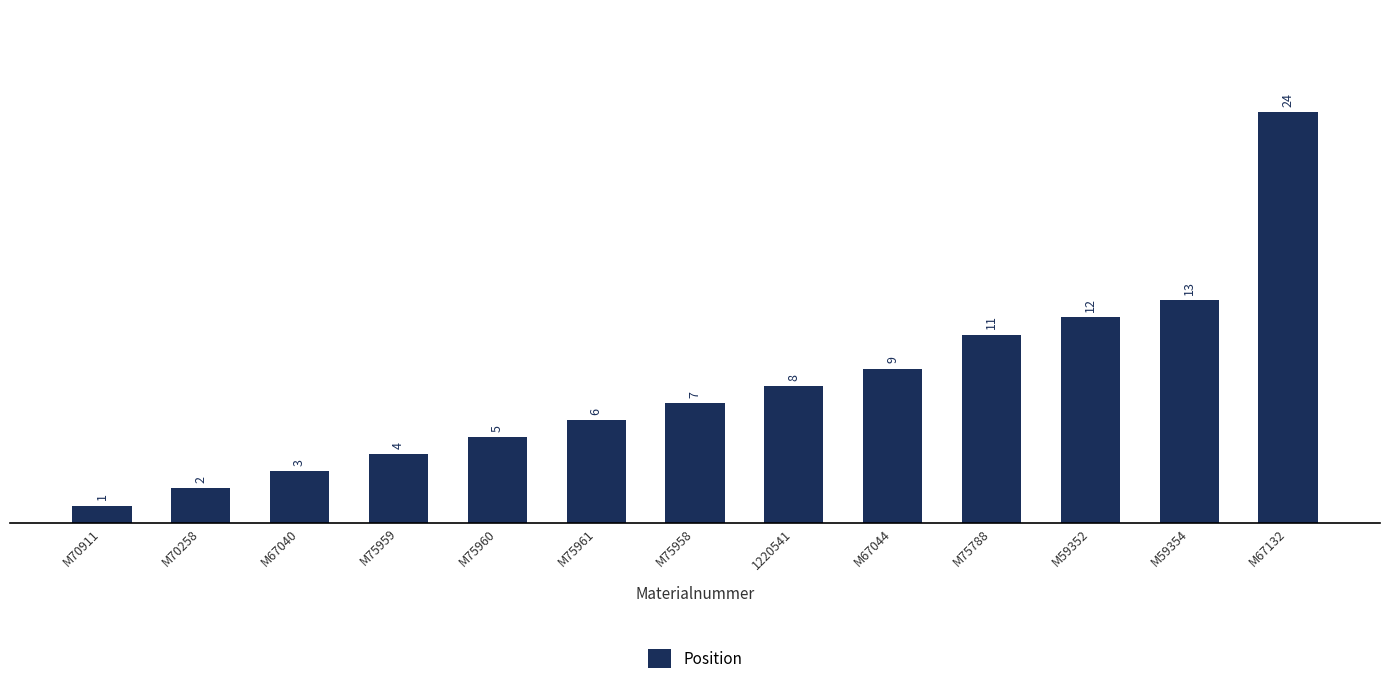

What position from the right is M67040?

11